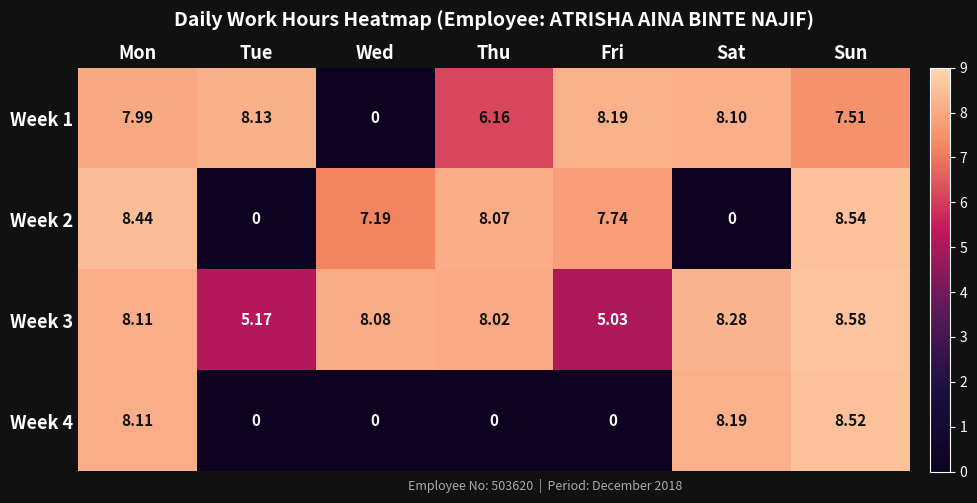

At which label does Week 2 reach its peak?

Sun